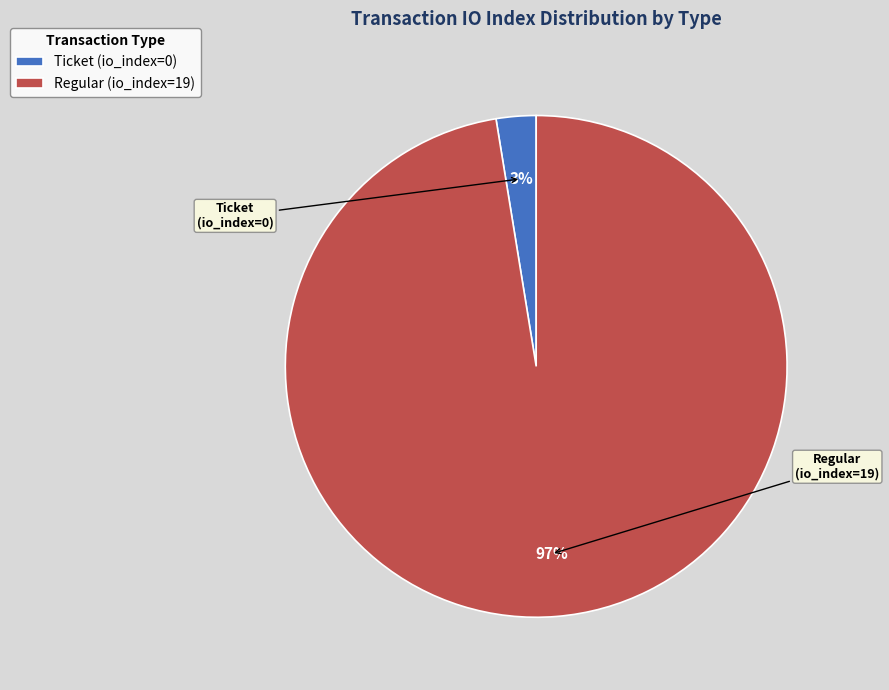

Rank the categories by value from lowest to highest.

Ticket (io_index=0), Regular (io_index=19)